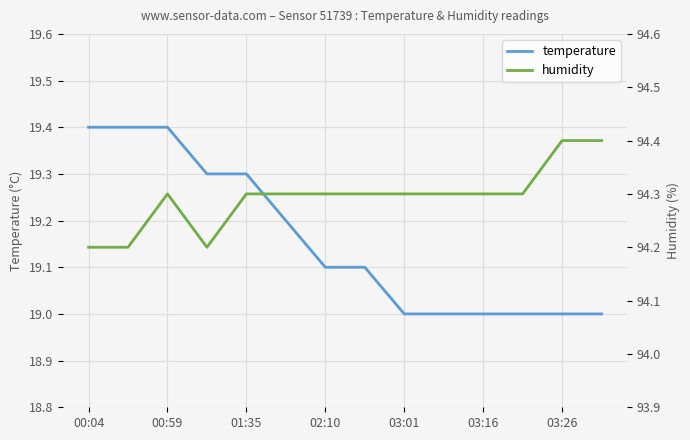

The value of temperature at 03:26 is 31.3. True or false?

False